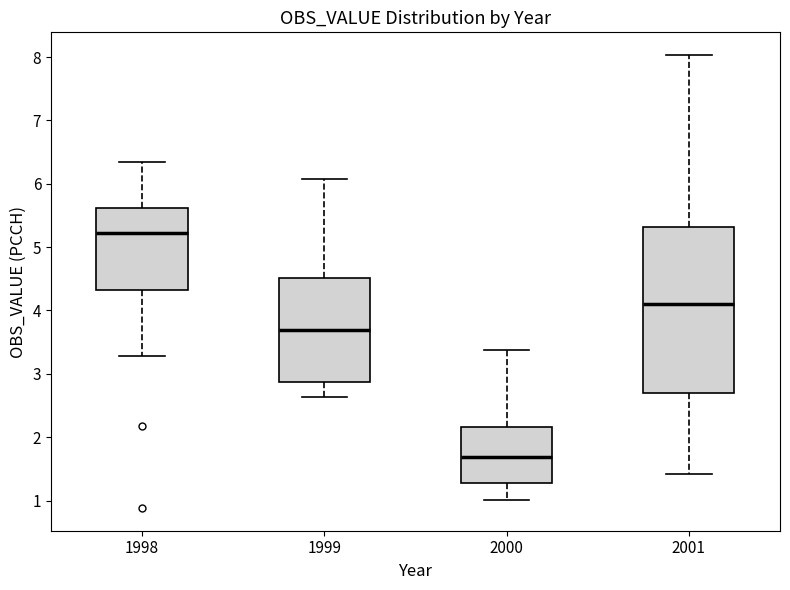

Which box's median line is the highest?

1998